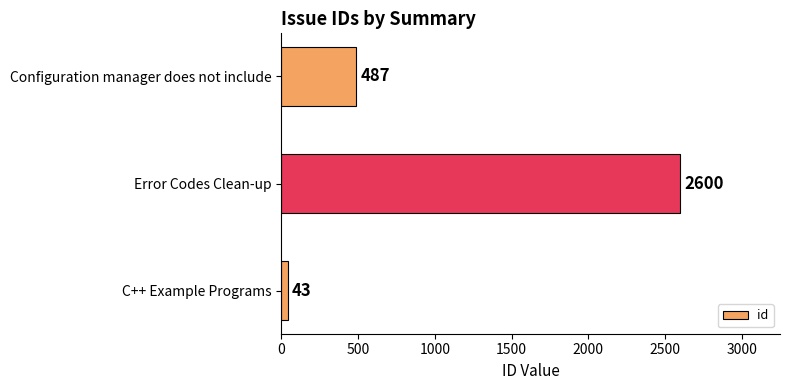

What is the maximum value shown in the chart?

2600